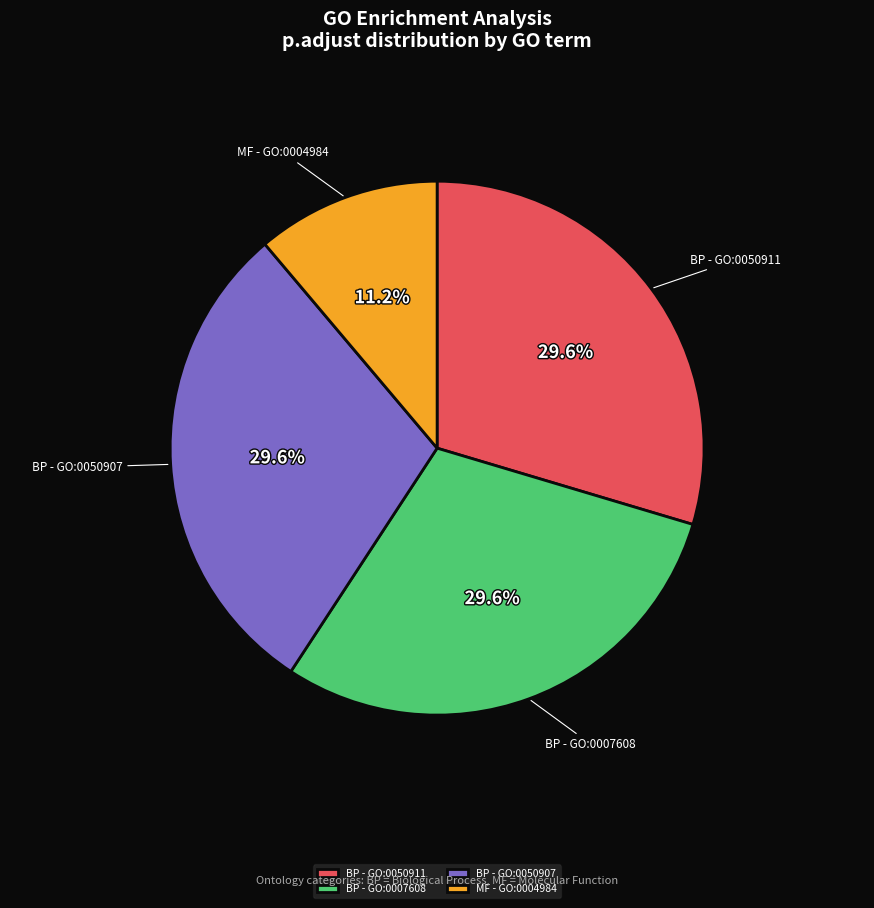

Does BP - GO:0007608 account for over 50% of the chart?

No